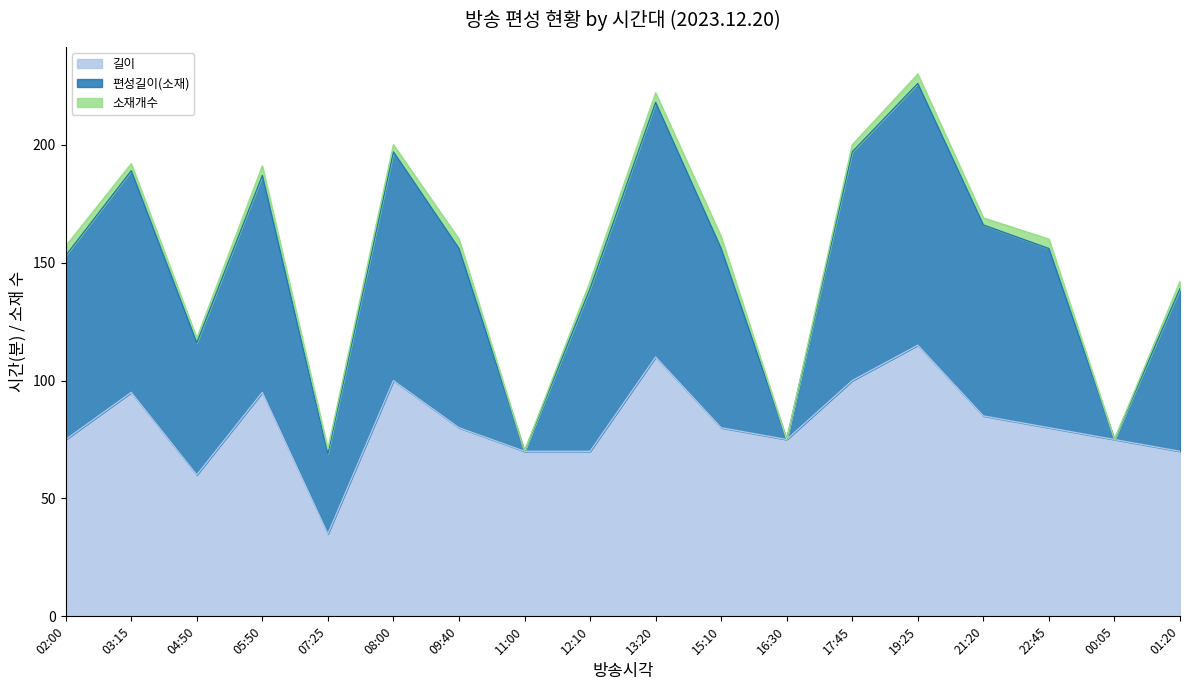

How many data points does each series have?

18